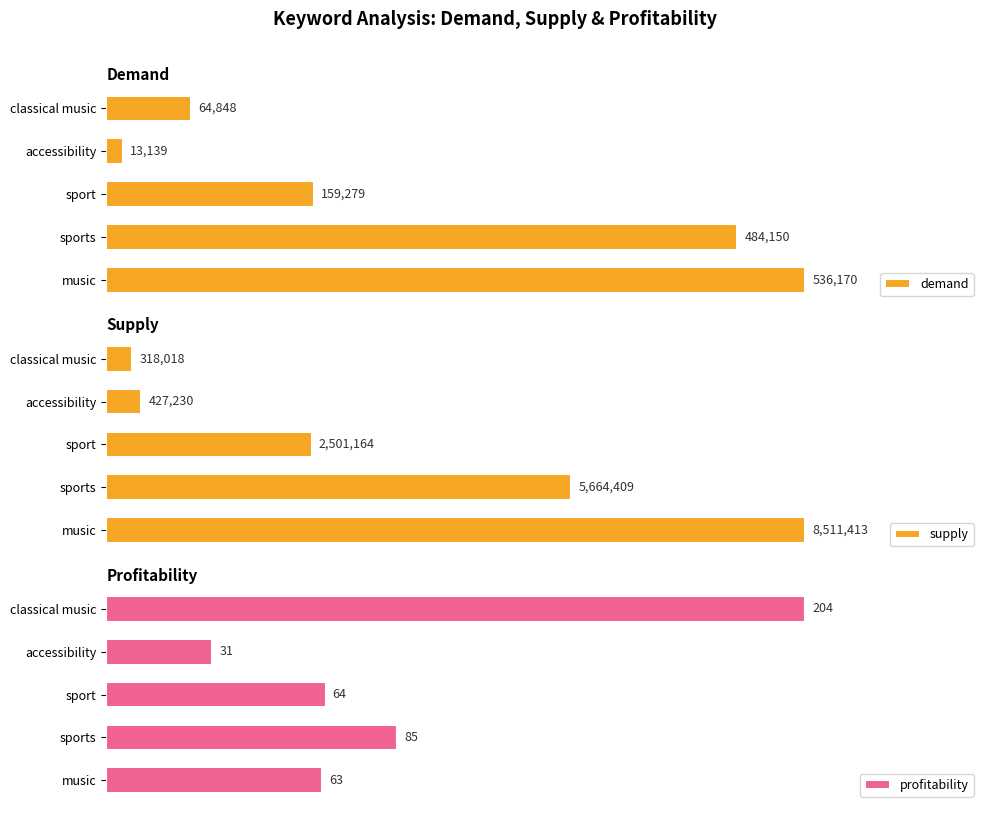

Rank the categories by demand value from lowest to highest.

accessibility, classical music, sport, sports, music